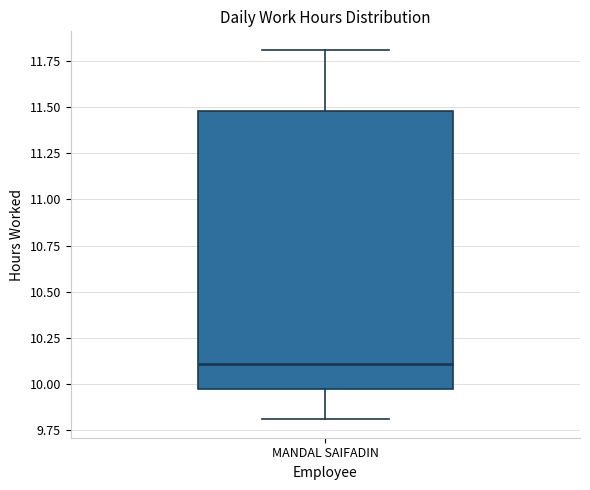

Where does the lower whisker of the box for MANDAL SAIFADIN end on the y-axis? The values are not printed on the chart, so give them approximately, as read against the axis.

9.8